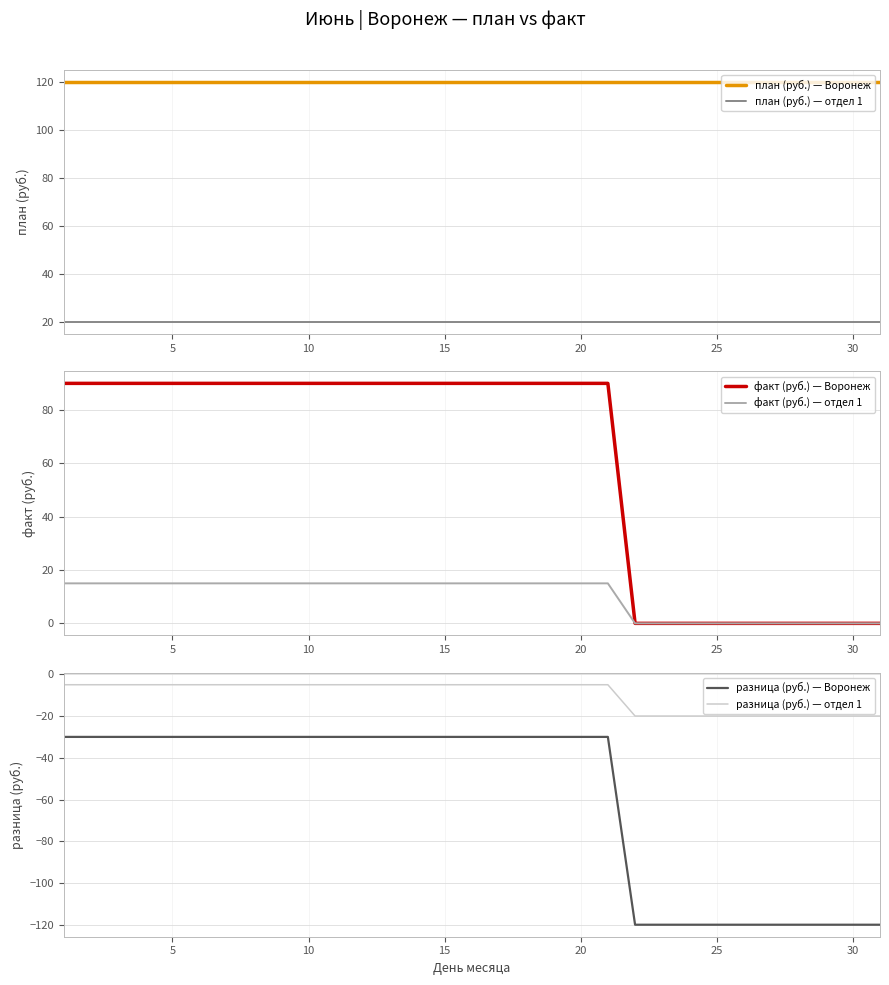

True or false: план (руб.) — Воронеж and план (руб.) — отдел 1 intersect in this chart.

False